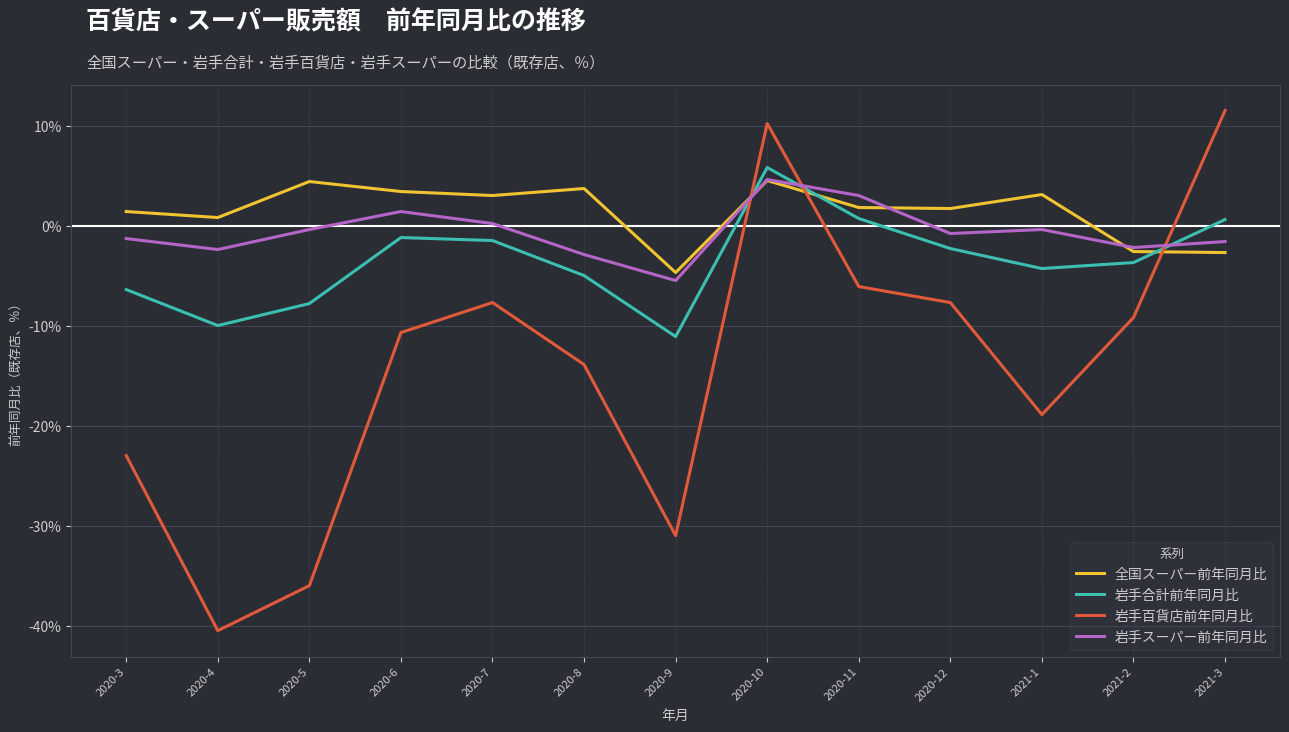

How many intersections are there between 岩手百貨店前年同月比 and 岩手合計前年同月比?

3